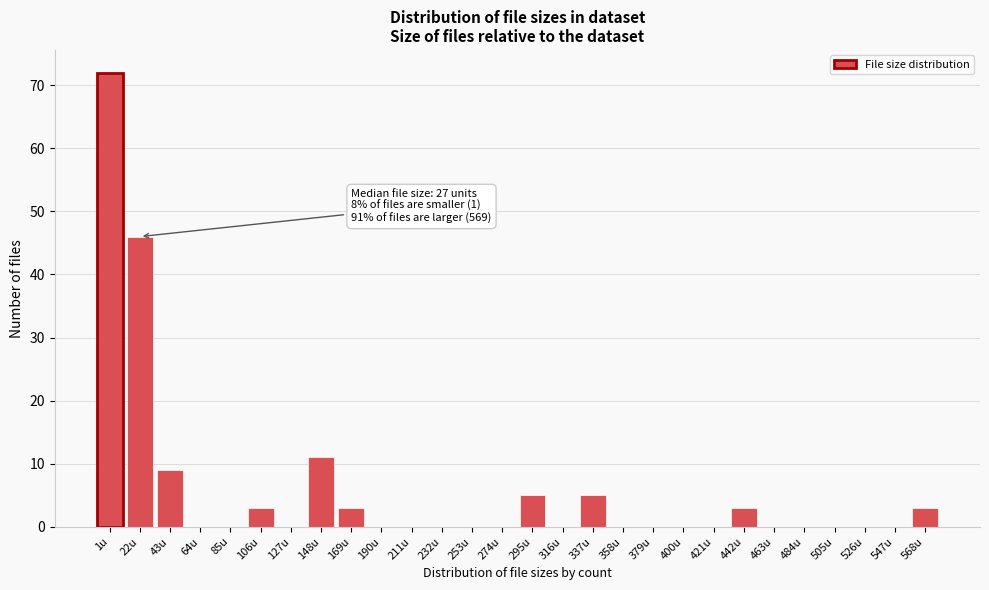

Reading left to right, list all the values displayed in this chart.

1u=72	22u=46	43u=9	64u=0	85u=0	106u=3	127u=0	148u=11	169u=3	190u=0	211u=0	232u=0	253u=0	274u=0	295u=5	316u=0	337u=5	358u=0	379u=0	400u=0	421u=0	442u=3	463u=0	484u=0	505u=0	526u=0	547u=0	568u=3